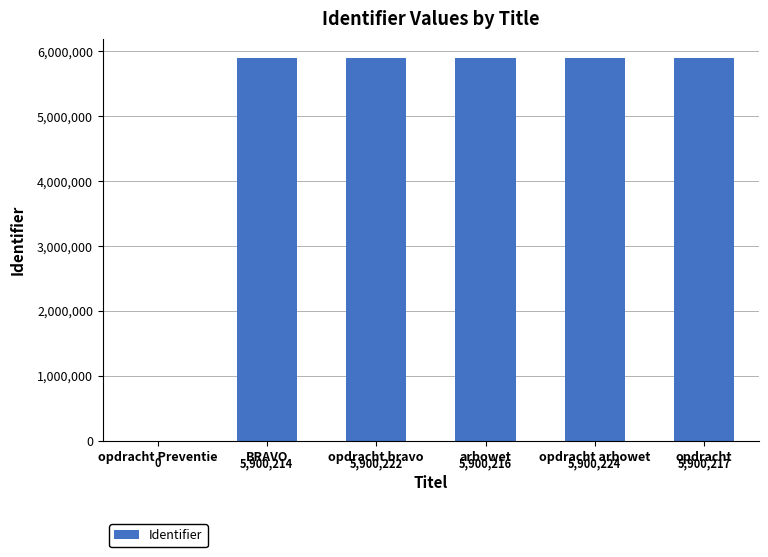

How many positive values are there?

5